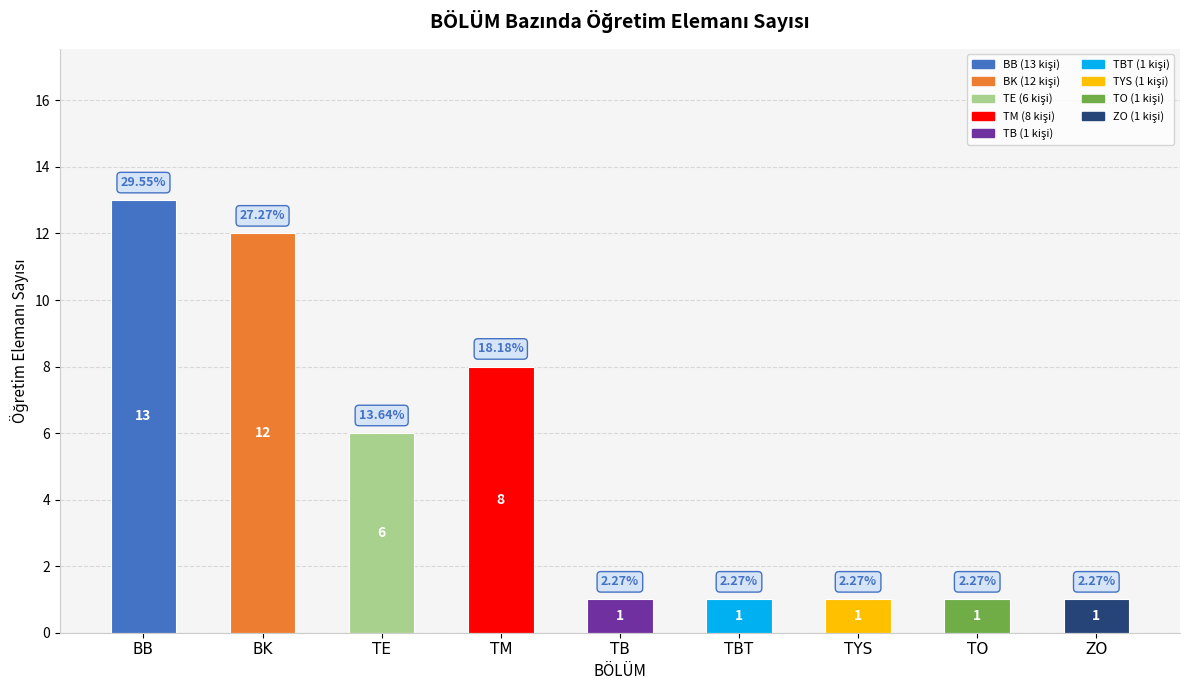

The value at TO is 0. True or false?

False